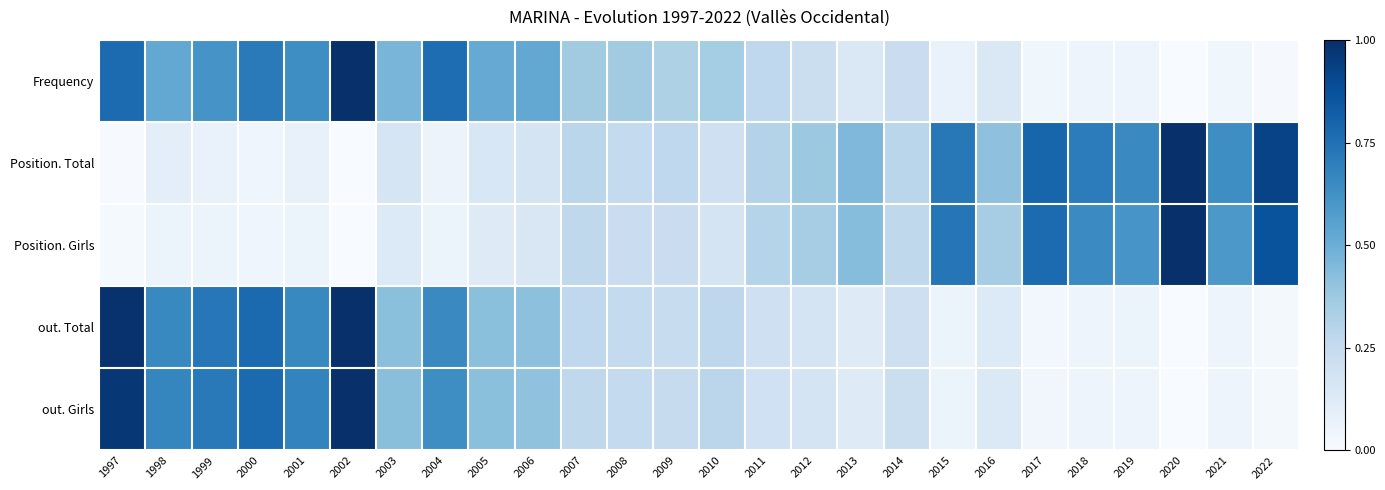

Reading left to right, extract all data points from this chart.

Frequency: 1997=0.8	1998=0.5	1999=0.6	2000=0.7	2001=0.6	2002=1.0	2003=0.5	2004=0.8	2005=0.5	2006=0.5	2007=0.4	2008=0.4	2009=0.3	2010=0.4	2011=0.3	2012=0.2	2013=0.1	2014=0.2	2015=0.1	2016=0.1	2017=0.0	2018=0.0	2019=0.0	2020=0.0	2021=0.0	2022=0.0
Position. Total: 1997=0.0	1998=0.1	1999=0.1	2000=0.0	2001=0.1	2002=0.0	2003=0.2	2004=0.1	2005=0.2	2006=0.2	2007=0.3	2008=0.3	2009=0.3	2010=0.2	2011=0.3	2012=0.4	2013=0.5	2014=0.3	2015=0.7	2016=0.4	2017=0.8	2018=0.7	2019=0.7	2020=1.0	2021=0.6	2022=0.9
Position. Girls: 1997=0.0	1998=0.1	1999=0.1	2000=0.0	2001=0.1	2002=0.0	2003=0.1	2004=0.1	2005=0.1	2006=0.1	2007=0.3	2008=0.2	2009=0.2	2010=0.2	2011=0.3	2012=0.4	2013=0.4	2014=0.3	2015=0.7	2016=0.4	2017=0.8	2018=0.6	2019=0.6	2020=1.0	2021=0.6	2022=0.9
out. Total: 1997=1.0	1998=0.7	1999=0.7	2000=0.8	2001=0.7	2002=1.0	2003=0.4	2004=0.7	2005=0.4	2006=0.4	2007=0.3	2008=0.3	2009=0.2	2010=0.3	2011=0.2	2012=0.2	2013=0.1	2014=0.2	2015=0.1	2016=0.1	2017=0.0	2018=0.0	2019=0.1	2020=0.0	2021=0.0	2022=0.0
out. Girls: 1997=1.0	1998=0.7	1999=0.7	2000=0.8	2001=0.7	2002=1.0	2003=0.4	2004=0.6	2005=0.4	2006=0.4	2007=0.3	2008=0.3	2009=0.2	2010=0.3	2011=0.2	2012=0.2	2013=0.1	2014=0.2	2015=0.1	2016=0.1	2017=0.0	2018=0.0	2019=0.1	2020=0.0	2021=0.1	2022=0.0